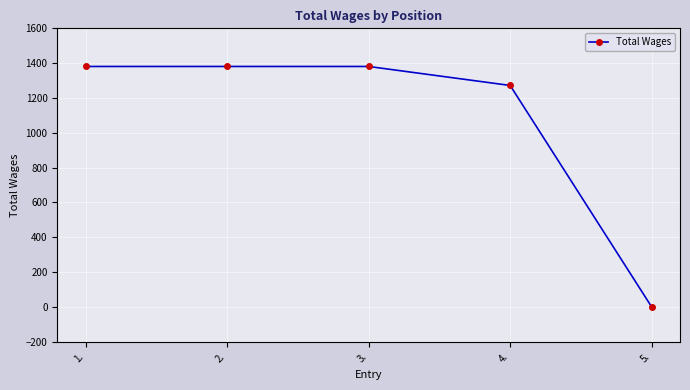

True or false: the data shows 280 at 1..

False